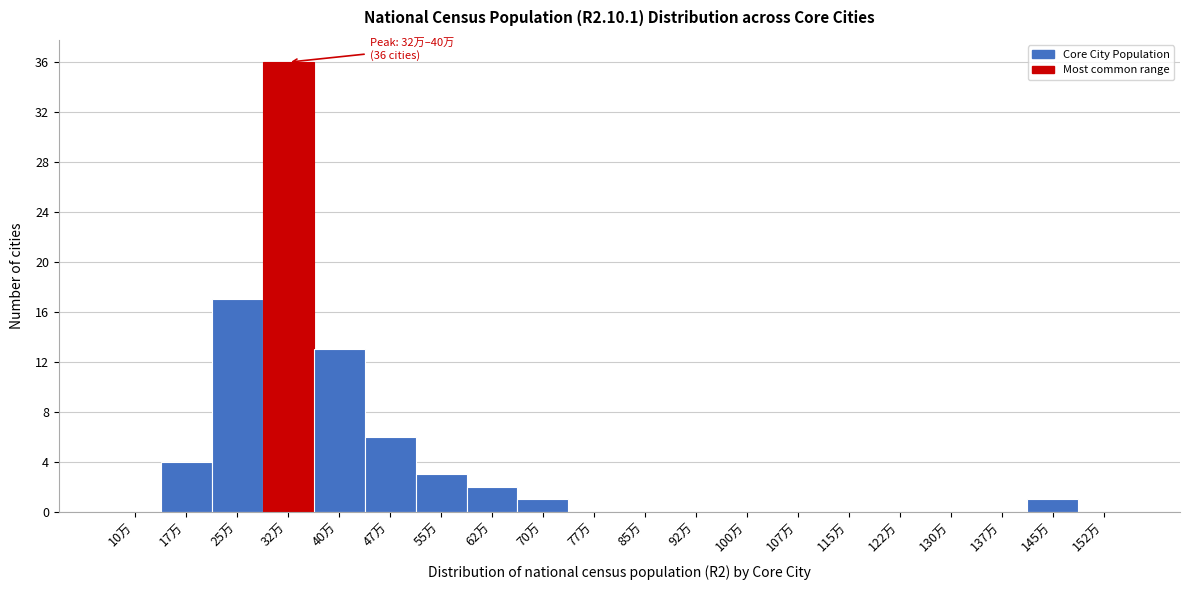

Reading left to right, list all the values displayed in this chart.

10万=0	17万=4	25万=17	32万=36	40万=13	47万=6	55万=3	62万=2	70万=1	77万=0	85万=0	92万=0	100万=0	107万=0	115万=0	122万=0	130万=0	137万=0	145万=1	152万=0